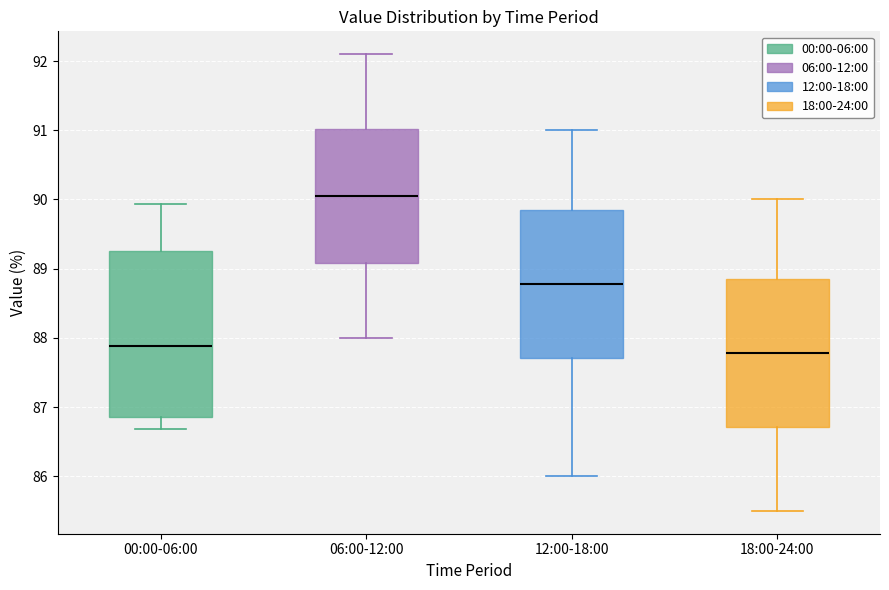

Which box's median line is the highest?

06:00-12:00